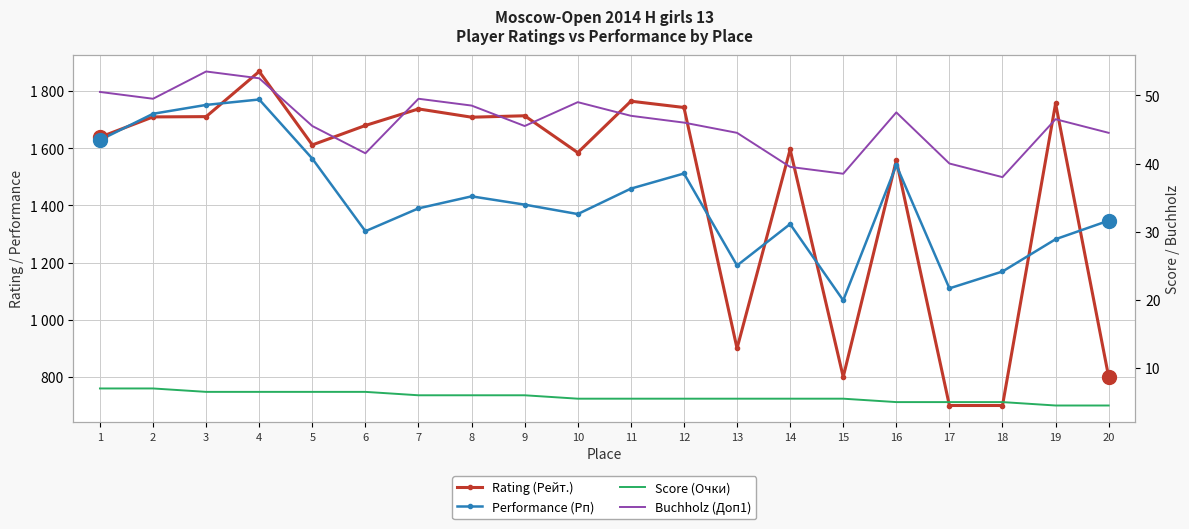

Reading left to right, extract all data points from this chart.

Rating (Рейт.): 1=1639.0	2=1710.0	3=1711.0	4=1869.0	5=1612.0	6=1680.0	7=1738.0	8=1709.0	9=1714.0	10=1585.0	11=1765.0	12=1743.0	13=900.0	14=1596.0	15=800.0	16=1558.0	17=700.0	18=700.0	19=1757.0	20=800.0
Performance (Рп): 1=1629.0	2=1721.0	3=1752.0	4=1771.0	5=1564.0	6=1310.0	7=1390.0	8=1432.0	9=1403.0	10=1370.0	11=1459.0	12=1512.0	13=1190.0	14=1335.0	15=1068.0	16=1541.0	17=1110.0	18=1169.0	19=1282.0	20=1347.0
Score (Очки): 1=7.0	2=7.0	3=6.5	4=6.5	5=6.5	6=6.5	7=6.0	8=6.0	9=6.0	10=5.5	11=5.5	12=5.5	13=5.5	14=5.5	15=5.5	16=5.0	17=5.0	18=5.0	19=4.5	20=4.5
Buchholz (Доп1): 1=50.5	2=49.5	3=53.5	4=52.5	5=45.5	6=41.5	7=49.5	8=48.5	9=45.5	10=49.0	11=47.0	12=46.0	13=44.5	14=39.5	15=38.5	16=47.5	17=40.0	18=38.0	19=46.5	20=44.5